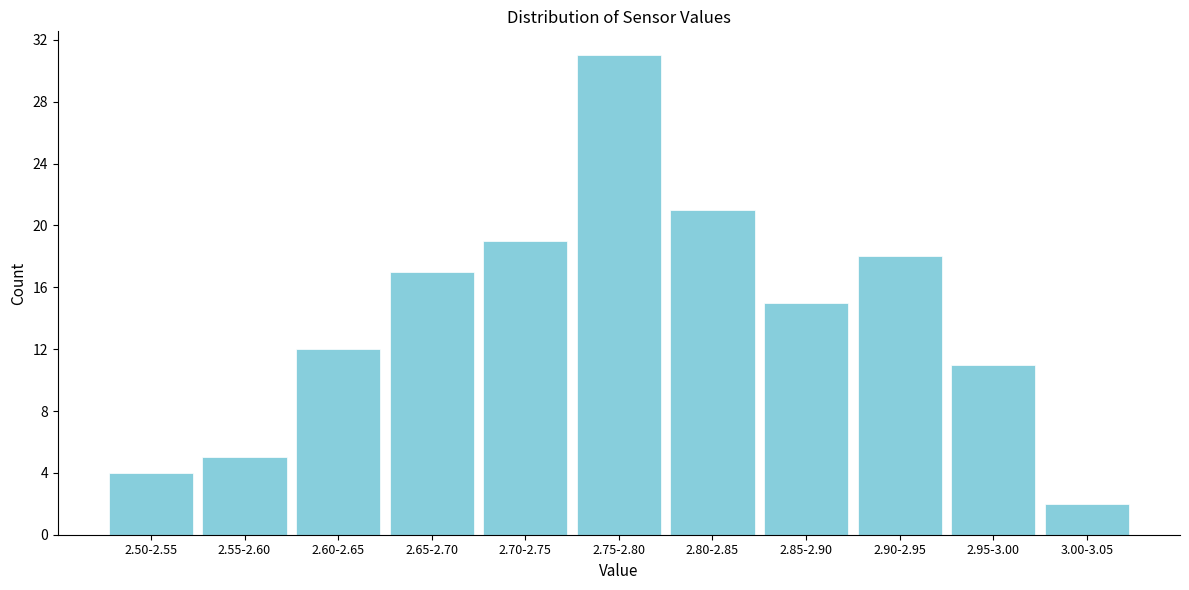

Reading left to right, extract all data points from this chart.

4	5	12	17	19	31	21	15	18	11	2